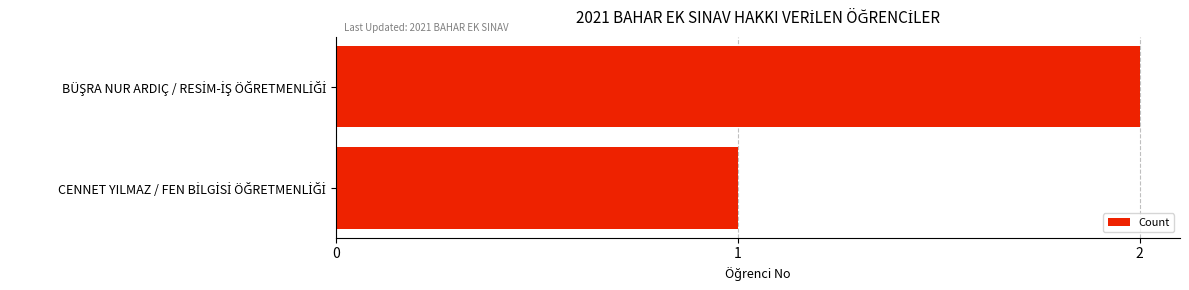

What is the greatest value displayed?

2